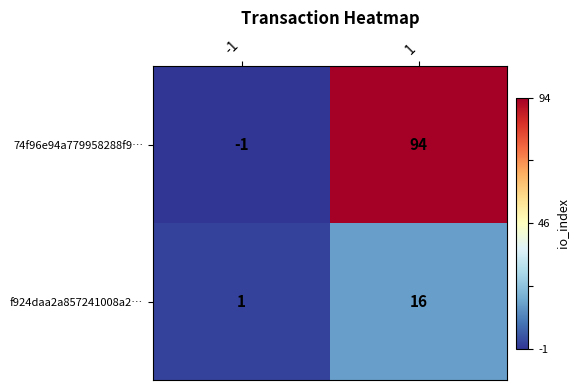

At 1, list the series in order from largest to smallest.

74f96e94a779958288f9…, f924daa2a857241008a2…